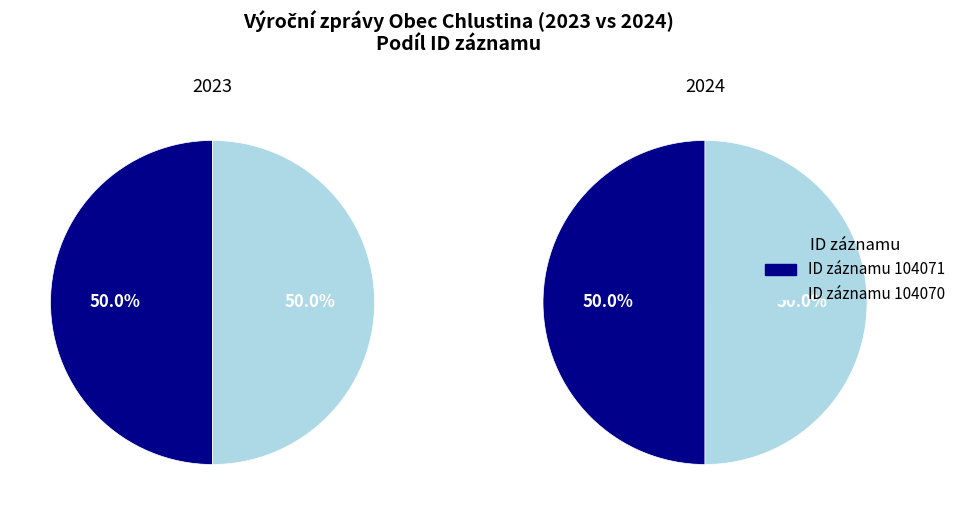

Count the number of slices in the pie.

2